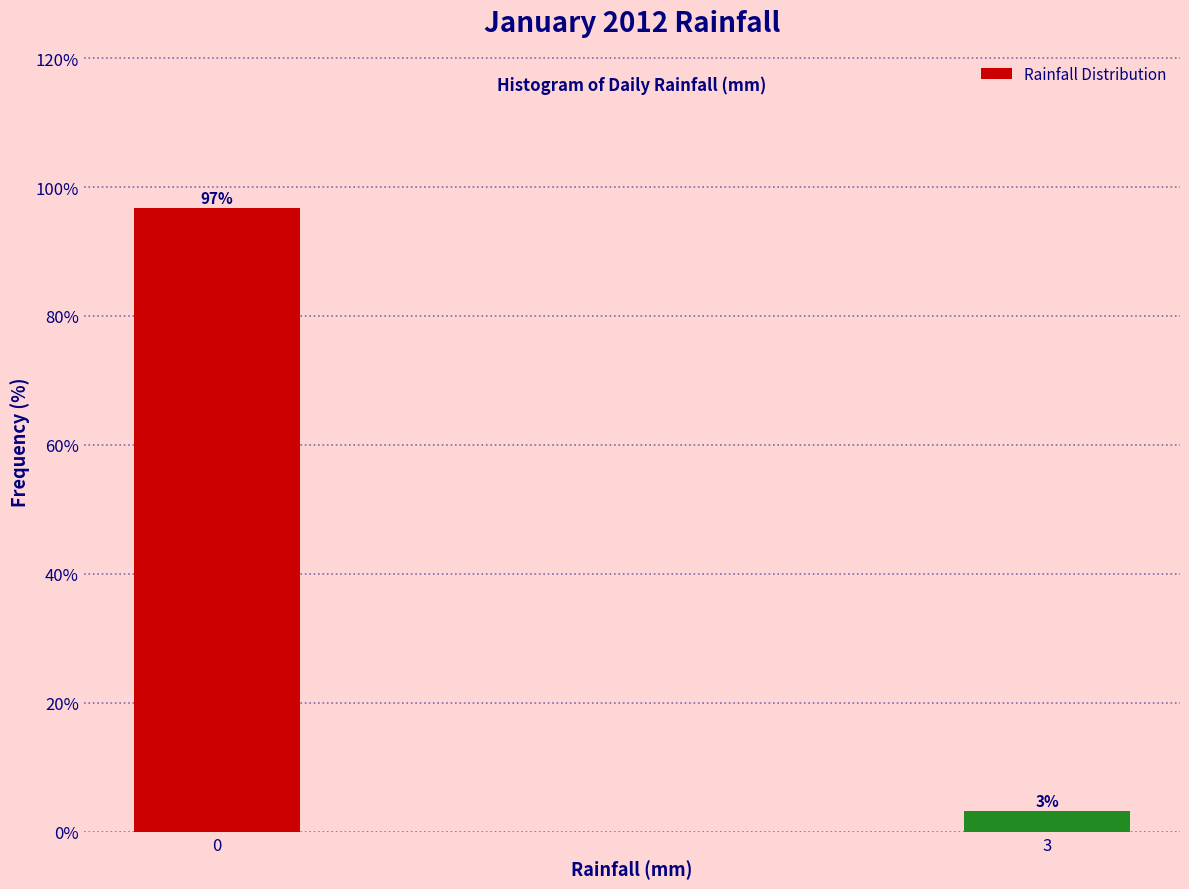

What is the average value?

50.0